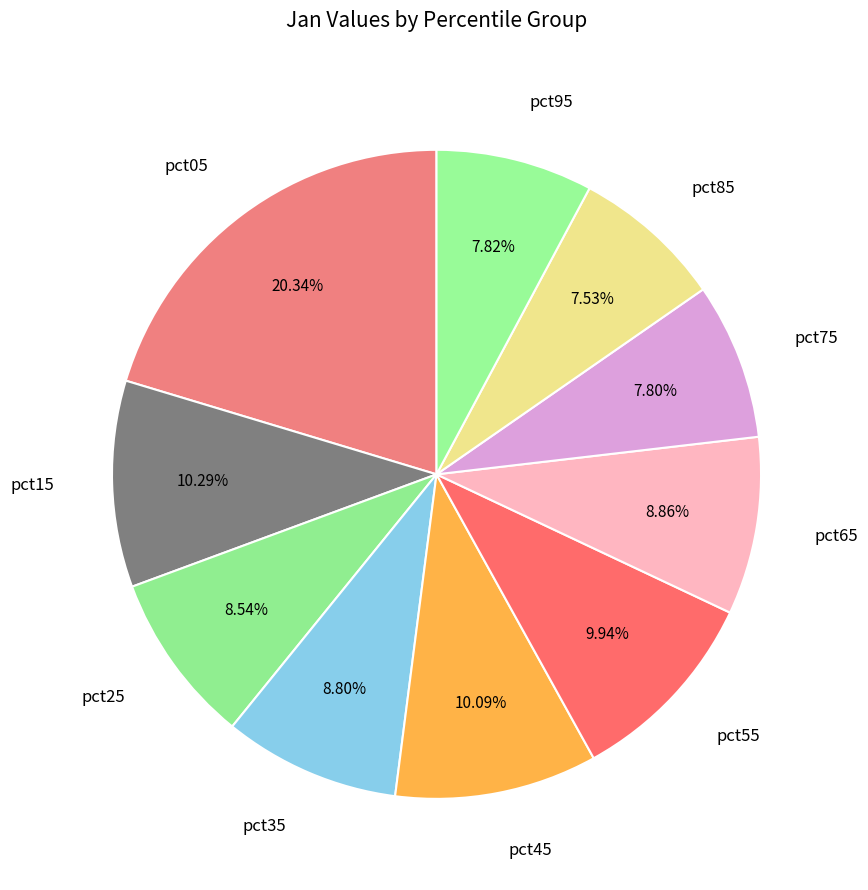

How many slices are in this pie chart?

10